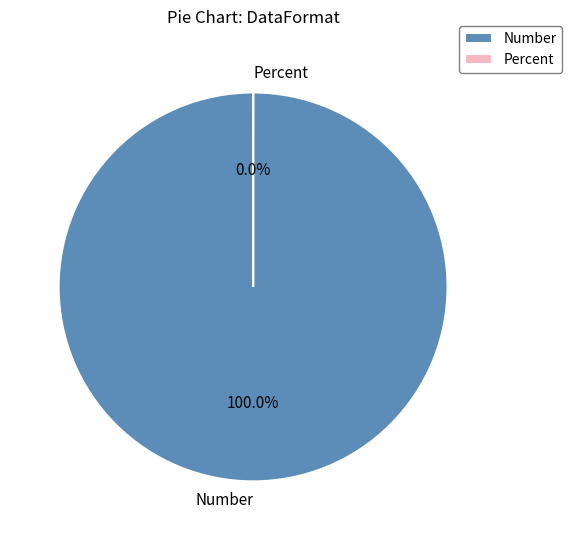

Is the sum of Number and Percent greater than half?

Yes